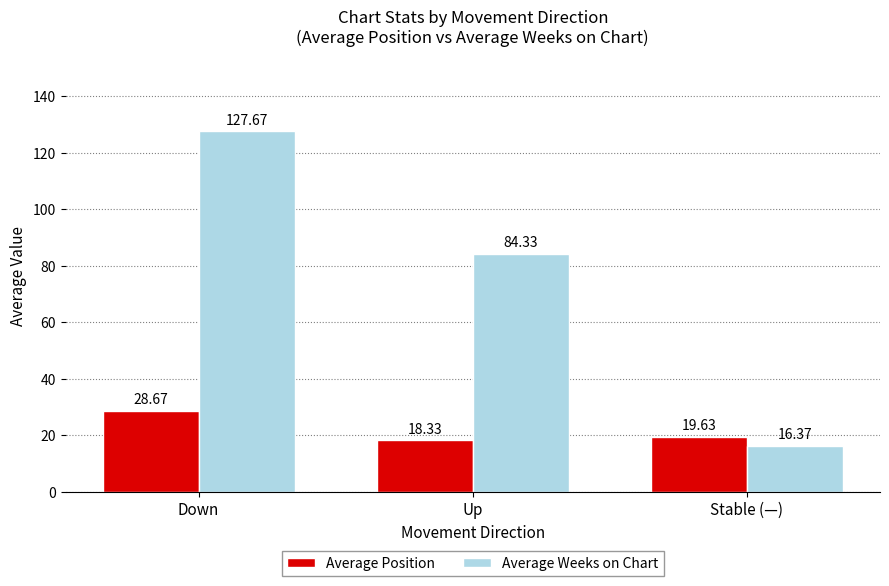

At which category is the sum across all series the highest?

Down